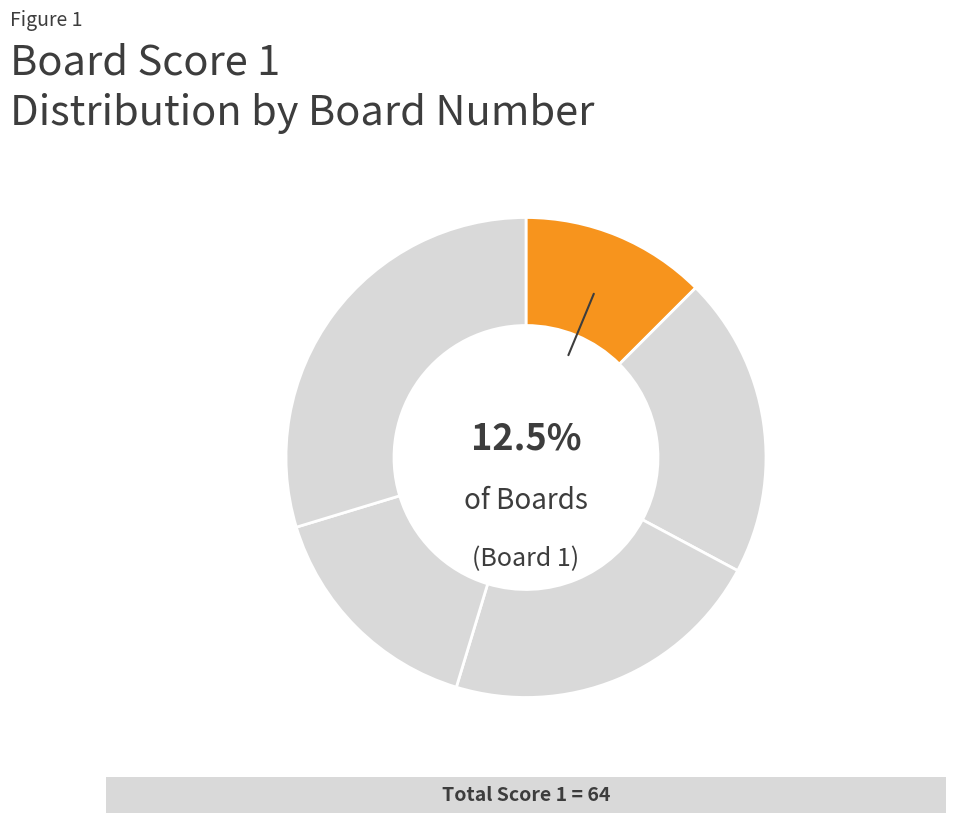

Which slice is the largest?

5